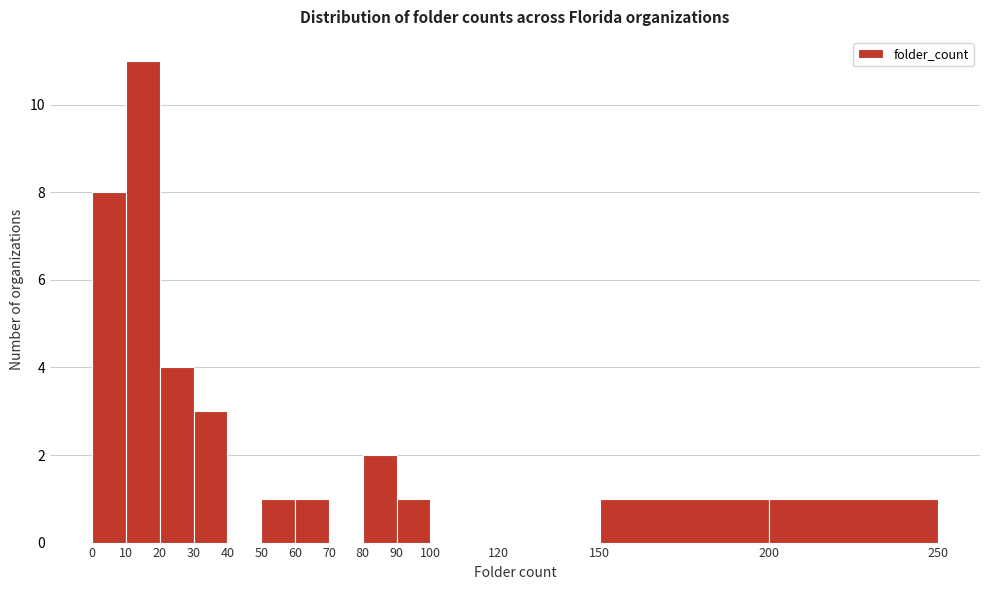

How tall is the bar that spans 10 to 20 on the x-axis? The values are not printed on the chart, so give them approximately, as read against the axis.

11